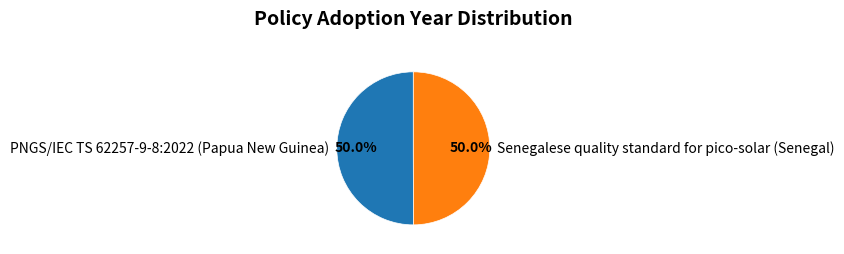

What percentage is NOT represented by Senegalese quality standard for pico-solar (Senegal)?

50.0%